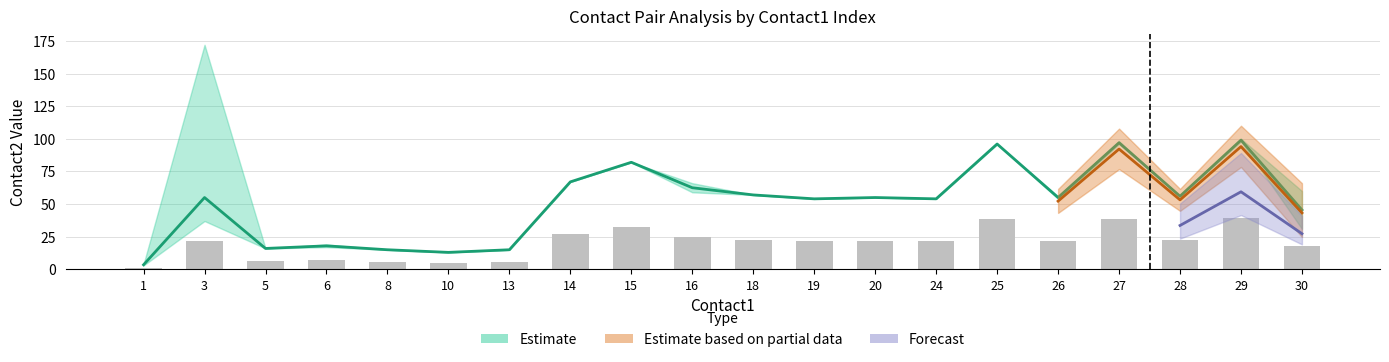

Reading left to right, extract all data points from this chart.

contact2_mean: 3.5	55.0	16.0	18.0	15.0	13.0	15.0	67.0	82.0	62.5	57.0	54.0	55.0	54.0	96.0	55.0	97.0	56.0	99.0	45.5
contact2_low: 3.0	37.0	16.0	17.0	15.0	13.0	15.0	67.0	82.0	59.0	57.0	54.0	55.0	54.0	96.0	54.0	96.0	56.0	98.0	31.0
contact2_high: 4.0	172.0	16.0	19.0	15.0	13.0	15.0	67.0	82.0	66.0	57.0	54.0	55.0	54.0	96.0	56.0	98.0	56.0	100.0	60.0
flow1: 1.0	1.0	1.0	1.0	1.0	1.0	1.0	1.0	1.0	1.0	1.0	1.0	1.0	1.0	1.0	1.0	1.0	1.0	1.0	1.0
flow2: 1.0	1.0	1.0	1.0	1.0	1.0	1.0	1.0	1.0	1.0	1.0	1.0	1.0	1.0	1.0	1.0	1.0	1.0	1.0	1.0